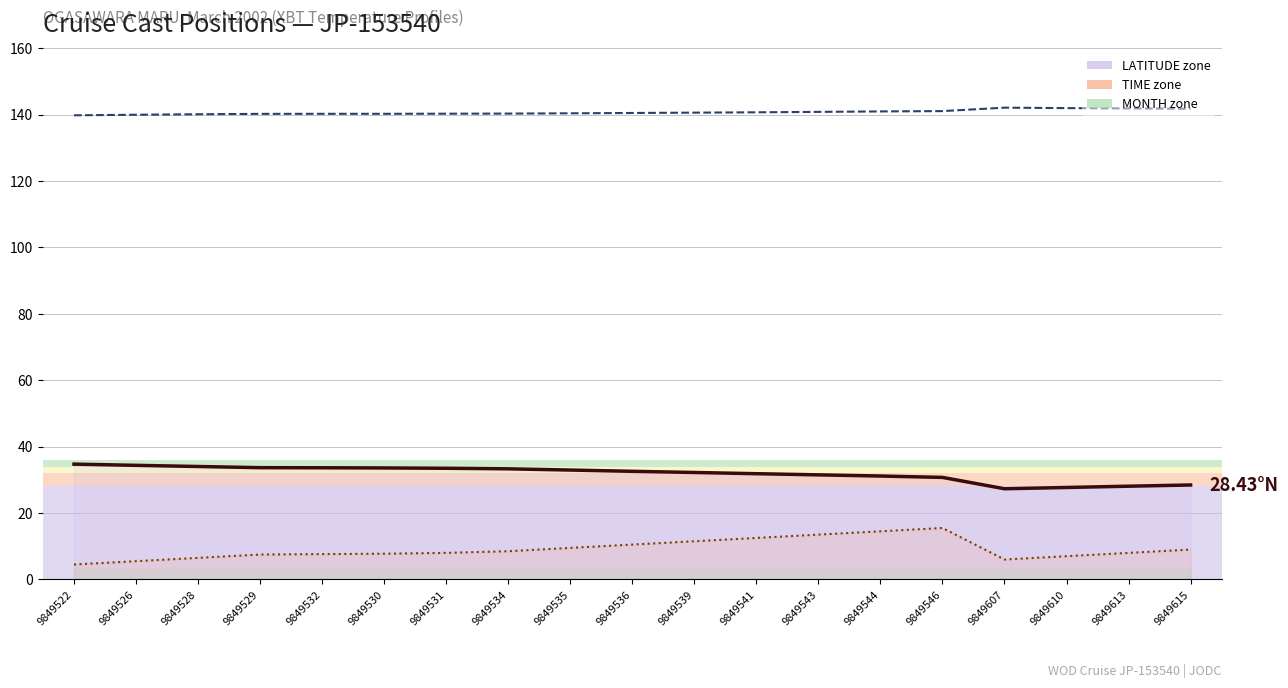

How many lines are shown in the chart?

3